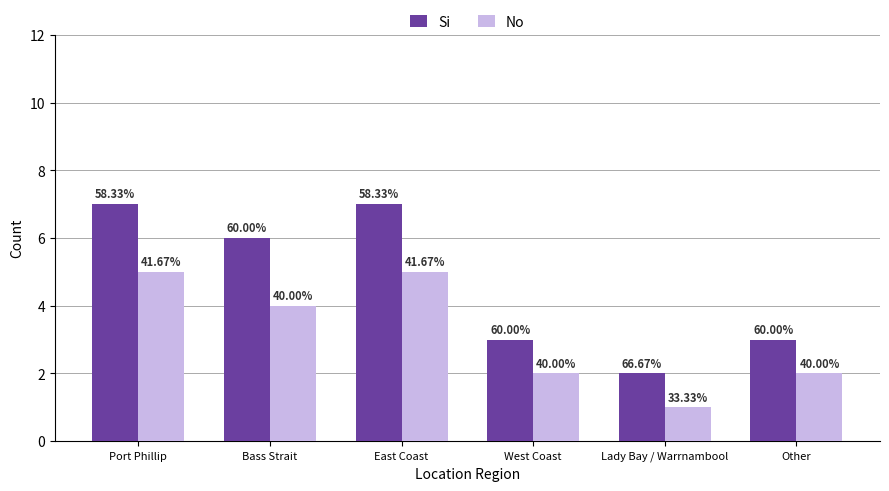

What is the difference between the second highest and minimum values in the Si series?

5